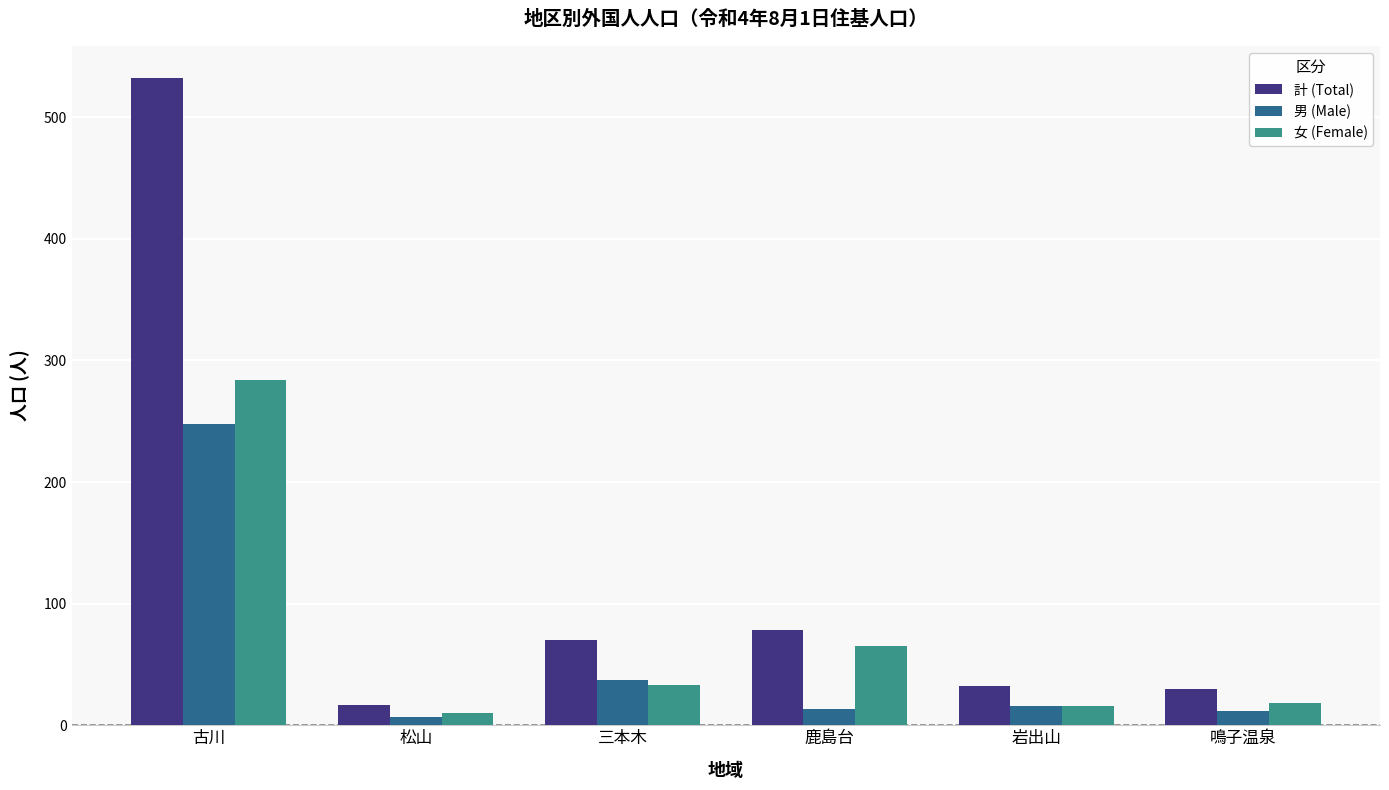

At how many categories does at least one series exceed 168?

1